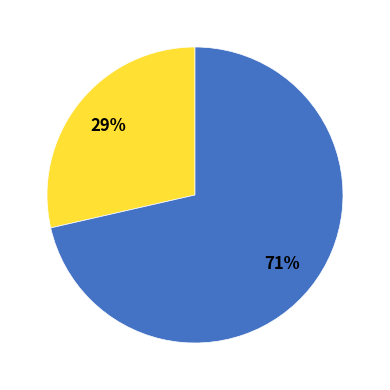

Is there any slice that represents more than half of the pie?

Yes